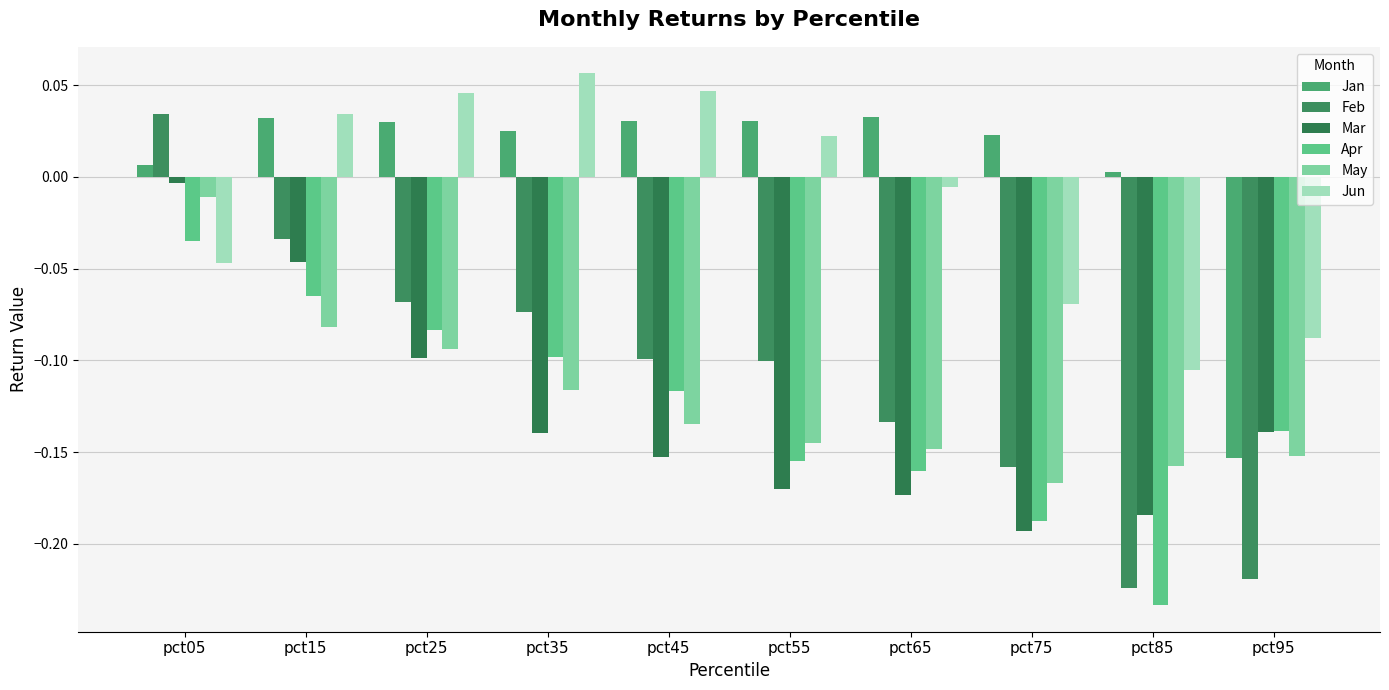

What is the maximum value shown in the chart?

0.1